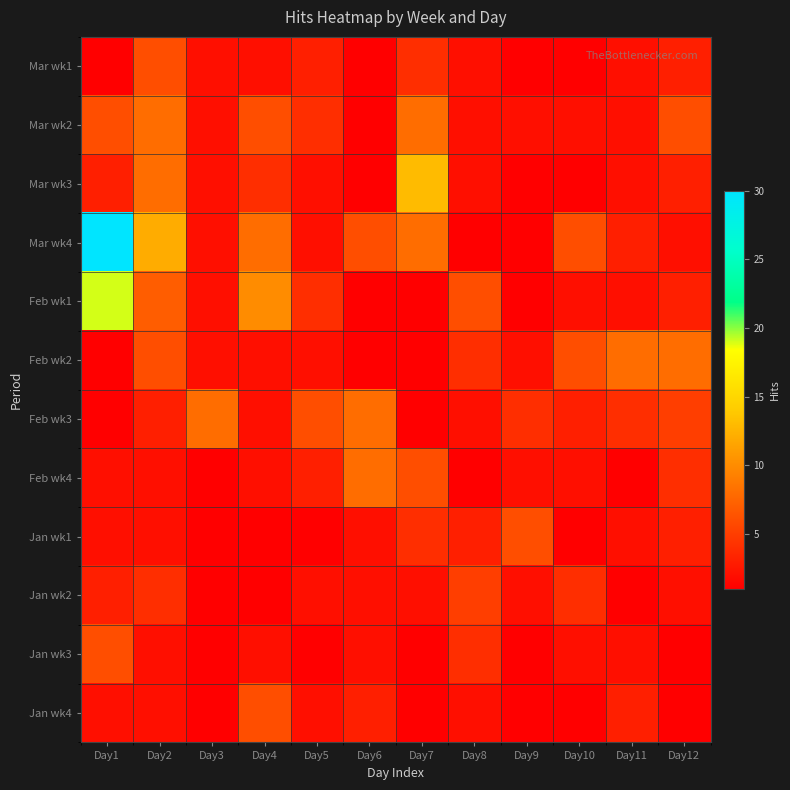

Reading left to right, what are all the values shown in this chart?

Mar wk1: Day1=1	Day2=6	Day3=2	Day4=2	Day5=3	Day6=1	Day7=4	Day8=2	Day9=1	Day10=1	Day11=2	Day12=3
Mar wk2: Day1=6	Day2=8	Day3=2	Day4=6	Day5=4	Day6=1	Day7=8	Day8=2	Day9=2	Day10=2	Day11=2	Day12=6
Mar wk3: Day1=3	Day2=8	Day3=2	Day4=4	Day5=2	Day6=1	Day7=13	Day8=2	Day9=1	Day10=1	Day11=2	Day12=3
Mar wk4: Day1=30	Day2=12	Day3=2	Day4=8	Day5=2	Day6=6	Day7=8	Day8=1	Day9=1	Day10=6	Day11=3	Day12=2
Feb wk1: Day1=19	Day2=7	Day3=2	Day4=10	Day5=4	Day6=1	Day7=1	Day8=6	Day9=1	Day10=2	Day11=2	Day12=3
Feb wk2: Day1=1	Day2=6	Day3=2	Day4=2	Day5=2	Day6=1	Day7=1	Day8=4	Day9=2	Day10=6	Day11=8	Day12=8
Feb wk3: Day1=1	Day2=3	Day3=8	Day4=2	Day5=6	Day6=8	Day7=1	Day8=2	Day9=4	Day10=3	Day11=4	Day12=5
Feb wk4: Day1=2	Day2=2	Day3=1	Day4=2	Day5=3	Day6=8	Day7=6	Day8=1	Day9=2	Day10=2	Day11=1	Day12=4
Jan wk1: Day1=2	Day2=2	Day3=1	Day4=1	Day5=1	Day6=2	Day7=4	Day8=3	Day9=6	Day10=1	Day11=2	Day12=3
Jan wk2: Day1=3	Day2=4	Day3=1	Day4=1	Day5=2	Day6=2	Day7=2	Day8=5	Day9=2	Day10=4	Day11=1	Day12=2
Jan wk3: Day1=6	Day2=2	Day3=1	Day4=2	Day5=1	Day6=2	Day7=1	Day8=4	Day9=1	Day10=2	Day11=2	Day12=1
Jan wk4: Day1=2	Day2=2	Day3=1	Day4=6	Day5=2	Day6=3	Day7=1	Day8=2	Day9=1	Day10=1	Day11=3	Day12=1